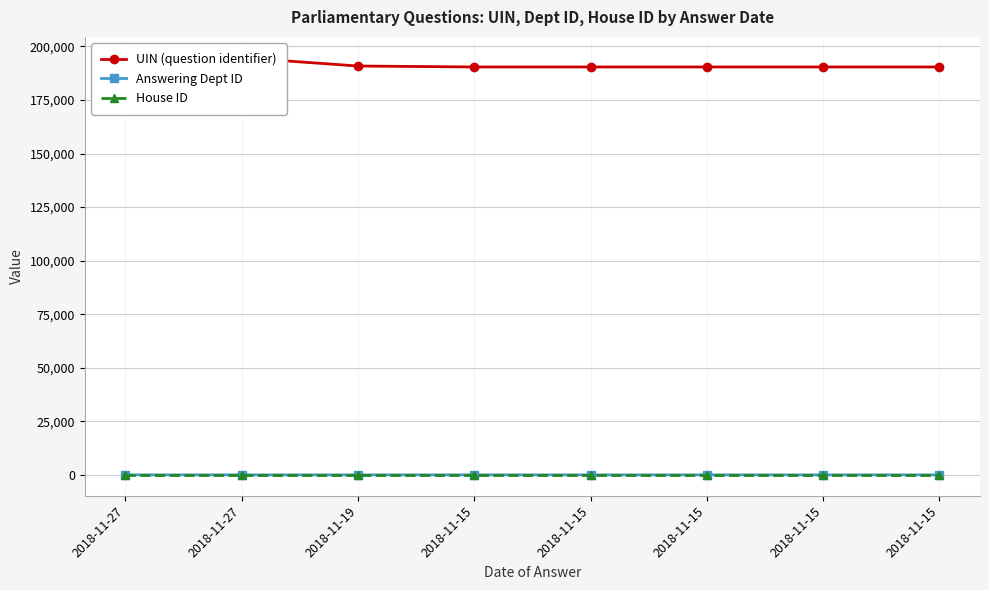

What is the difference between the highest and lowest values at 2018-11-15?

190385